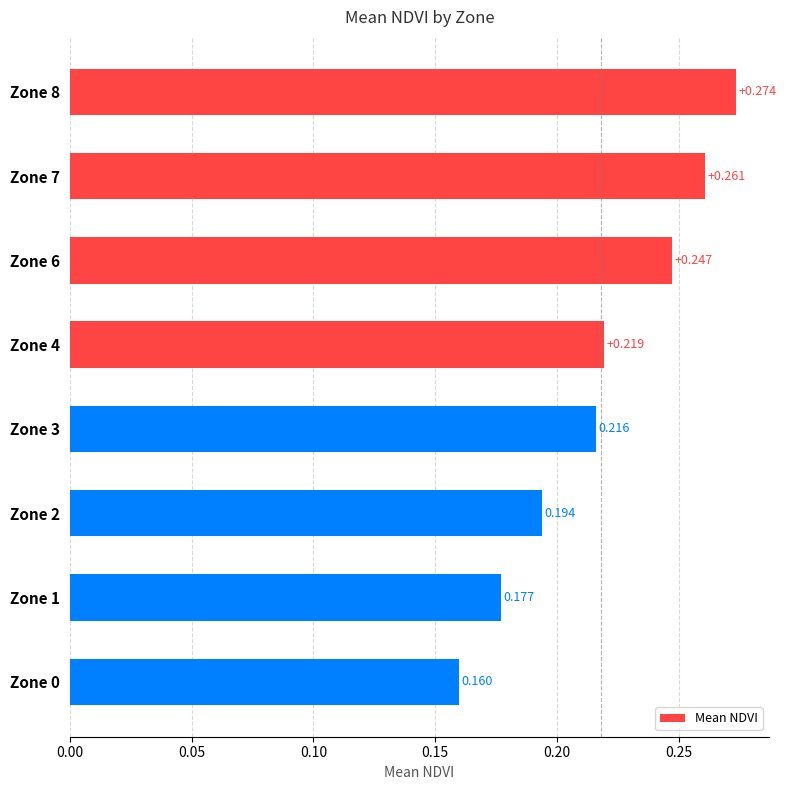

What is the average value?

0.2